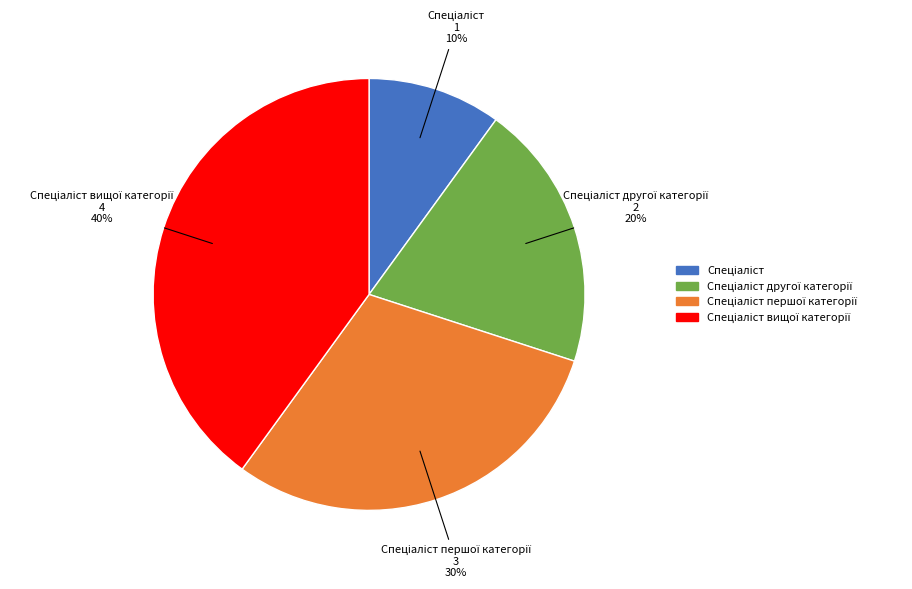

Is there any slice that represents more than half of the pie?

No